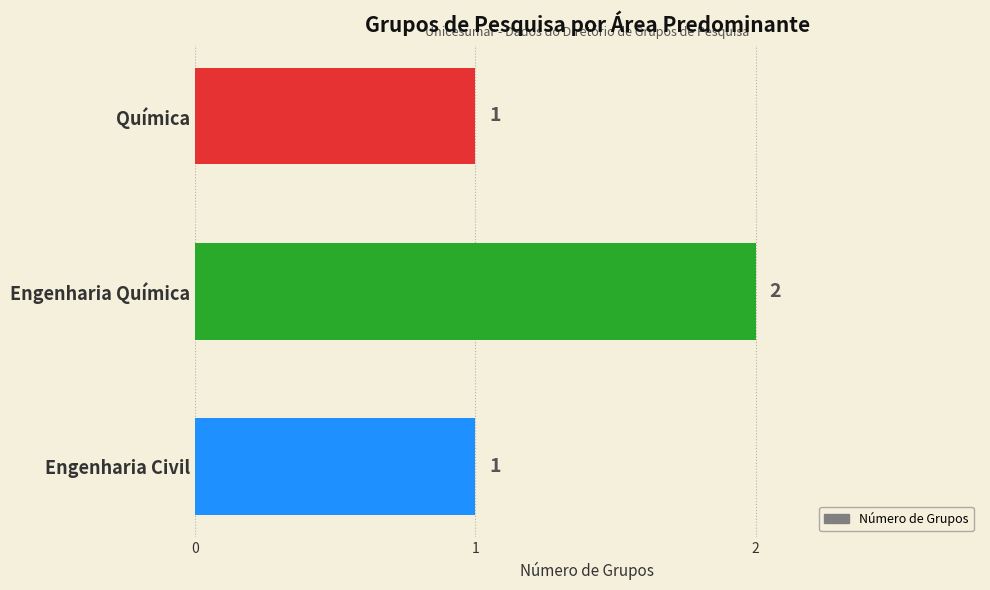

Count the values in the range 1 to 2.

3